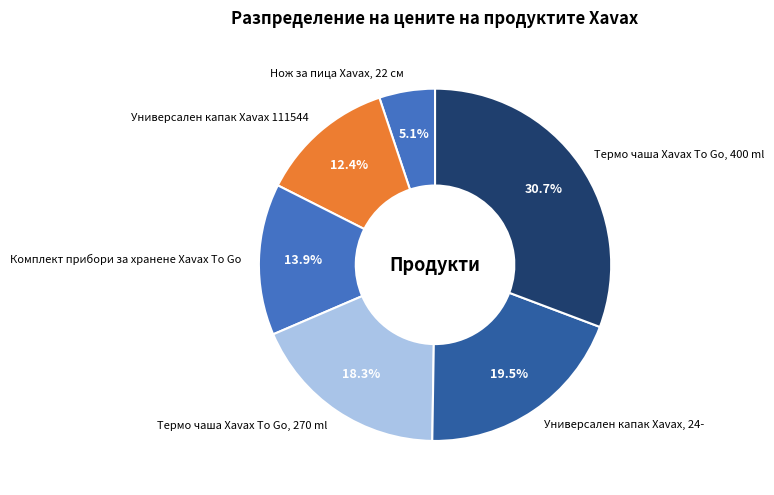

To the nearest percent, what is the difference between the Термо чаша Xavax To Go, 270 ml and Нож за пица Xavax, 22 см slice percentages?

13%